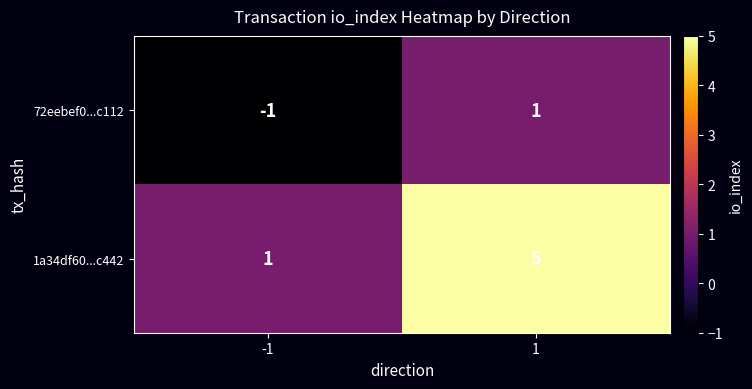

True or false: 1a34df60...c442 has a value of 5 at 1.

True